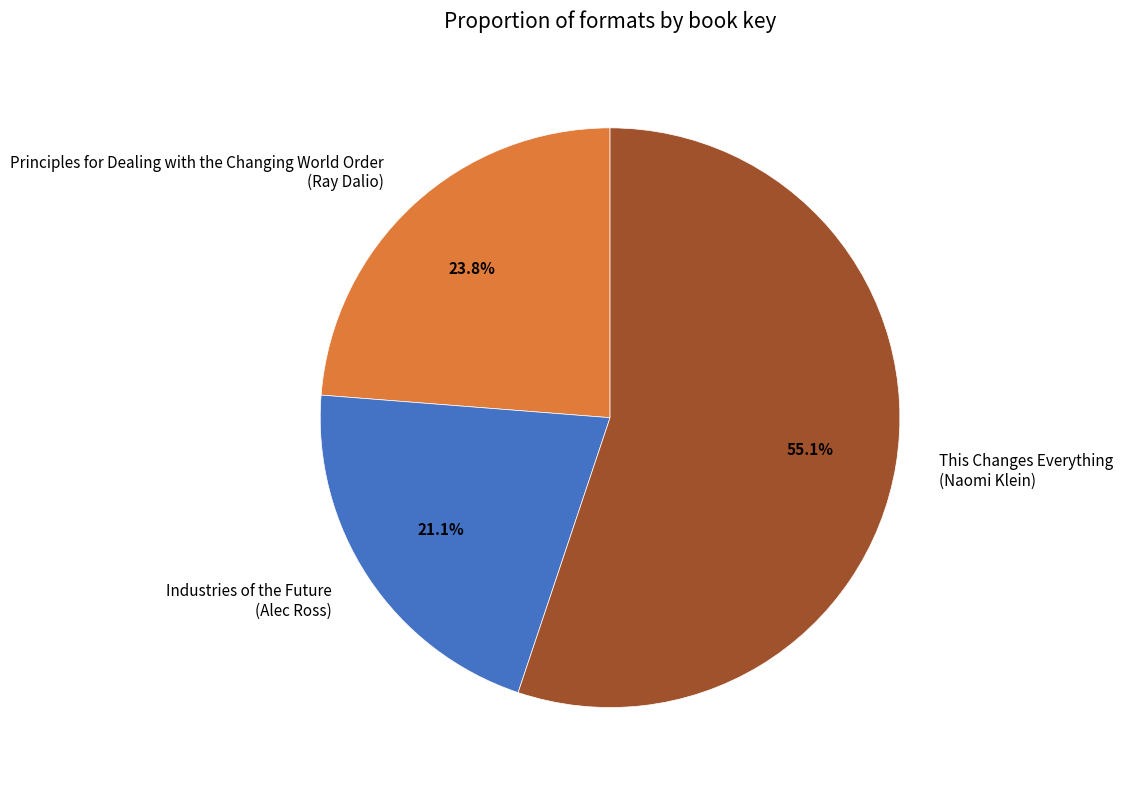

Which slice is the largest?

This Changes Everything (Naomi Klein)